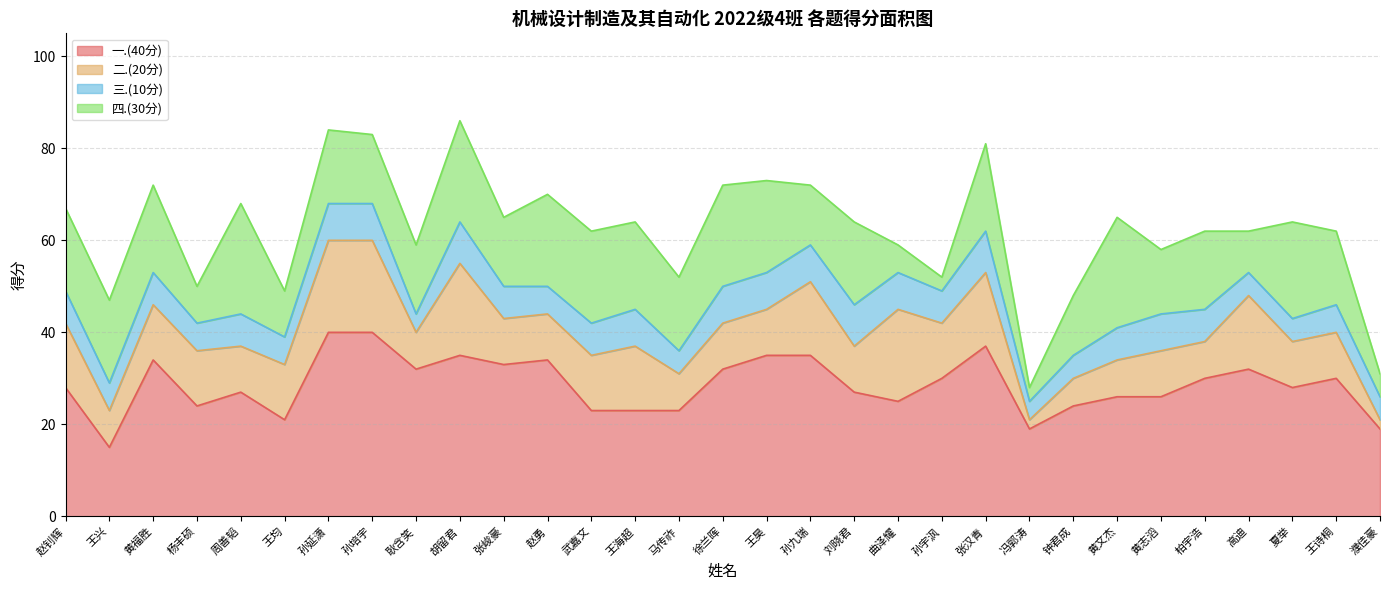

How many data points does each series have?

31